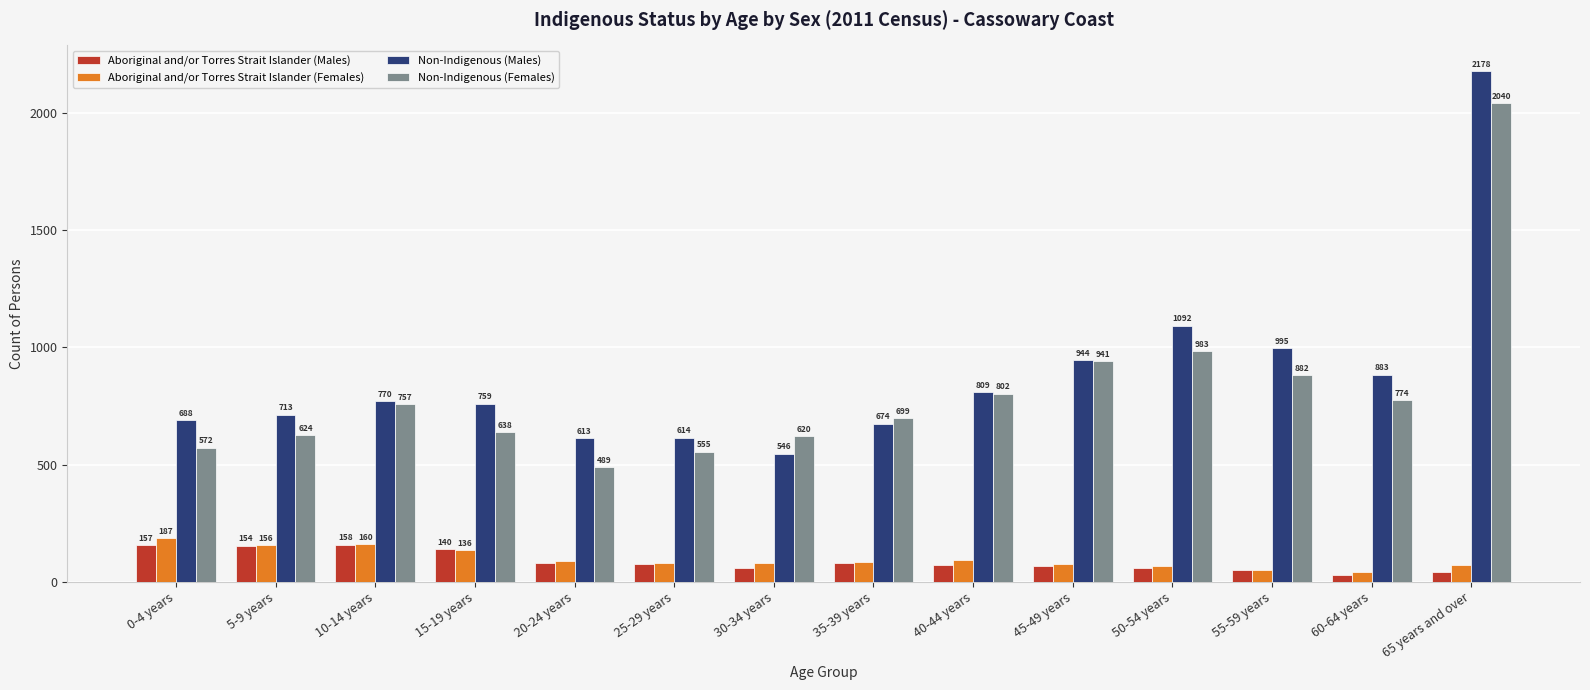

What is the sum of the Non-Indigenous (Males) values at 60-64 years and 55-59 years?

1878